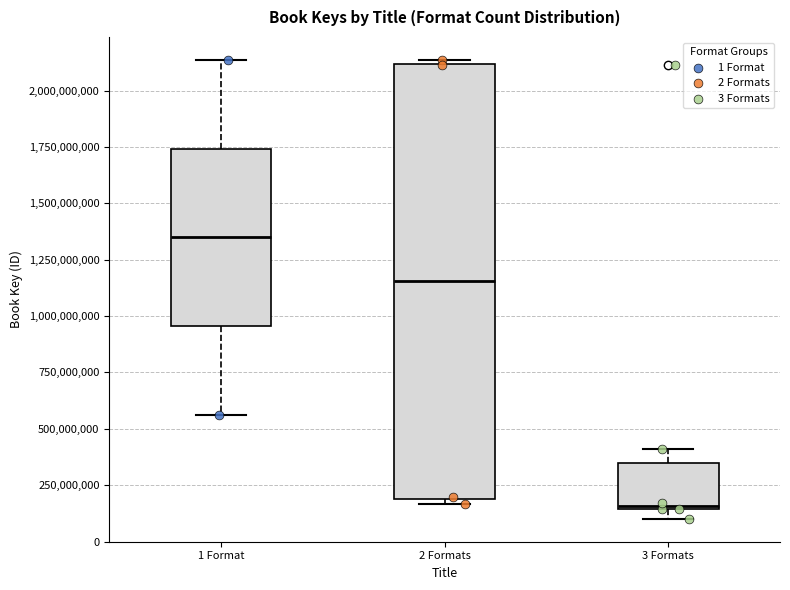

Reading left to right, read every box against the y-axis: the position of its median line, the range the box covers, and the ends of its whiskers. The values are not printed on the chart, so give them approximately, as read against the axis.

1 Format: median 1350000000, box 950000000 to 1750000000, whiskers 550000000 to 2150000000
2 Formats: median 1150000000, box 200000000 to 2100000000, whiskers 150000000 to 2150000000
3 Formats: median 150000000, box 150000000 to 350000000, whiskers 100000000 to 400000000